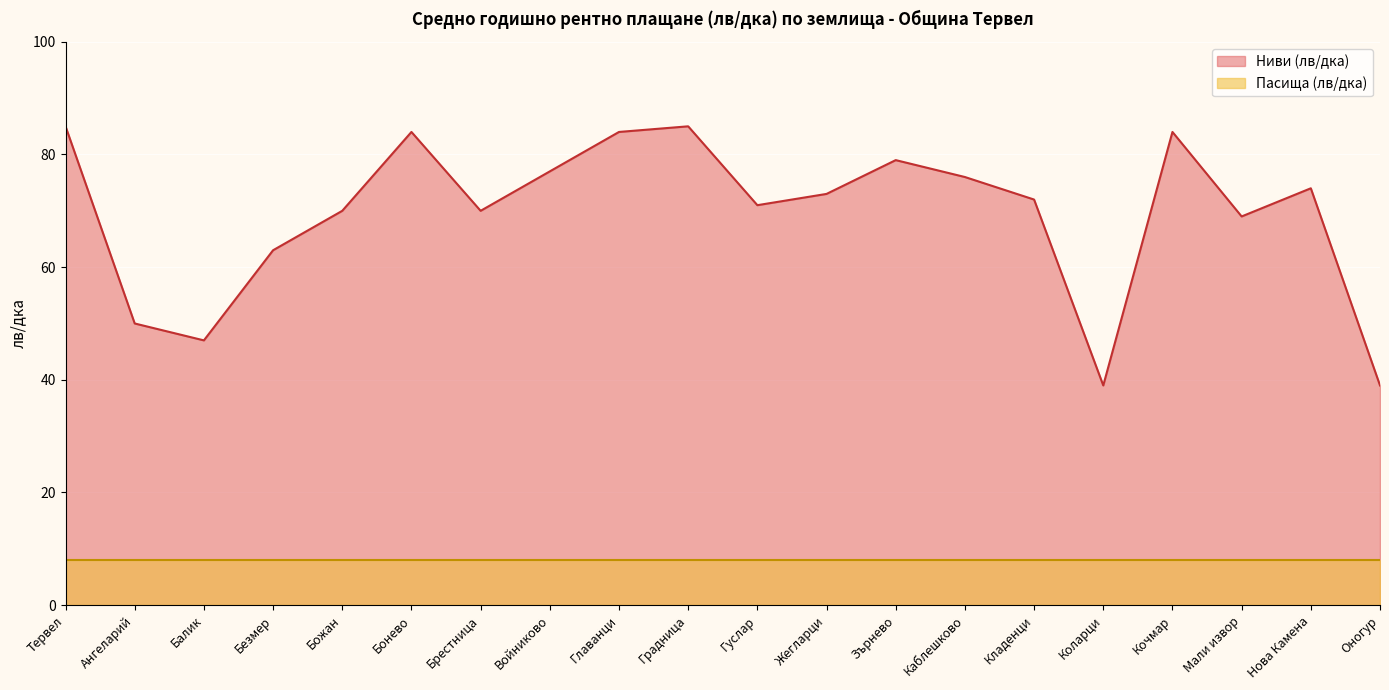

Which category has the highest value across all series?

Тервел